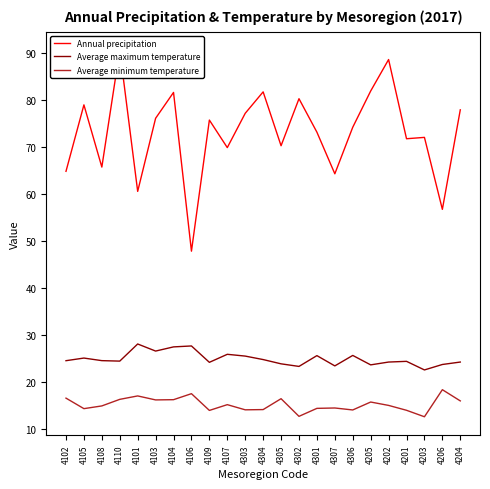

What is the minimum value shown in the chart?

12.6